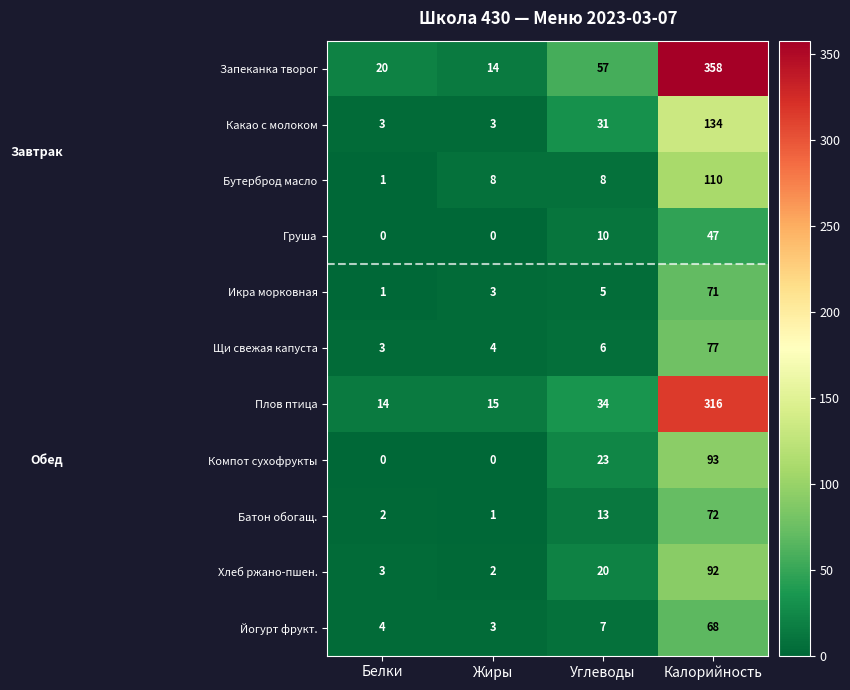

True or false: Хлеб ржано-пшен. has a value of 14 at Углеводы.

False